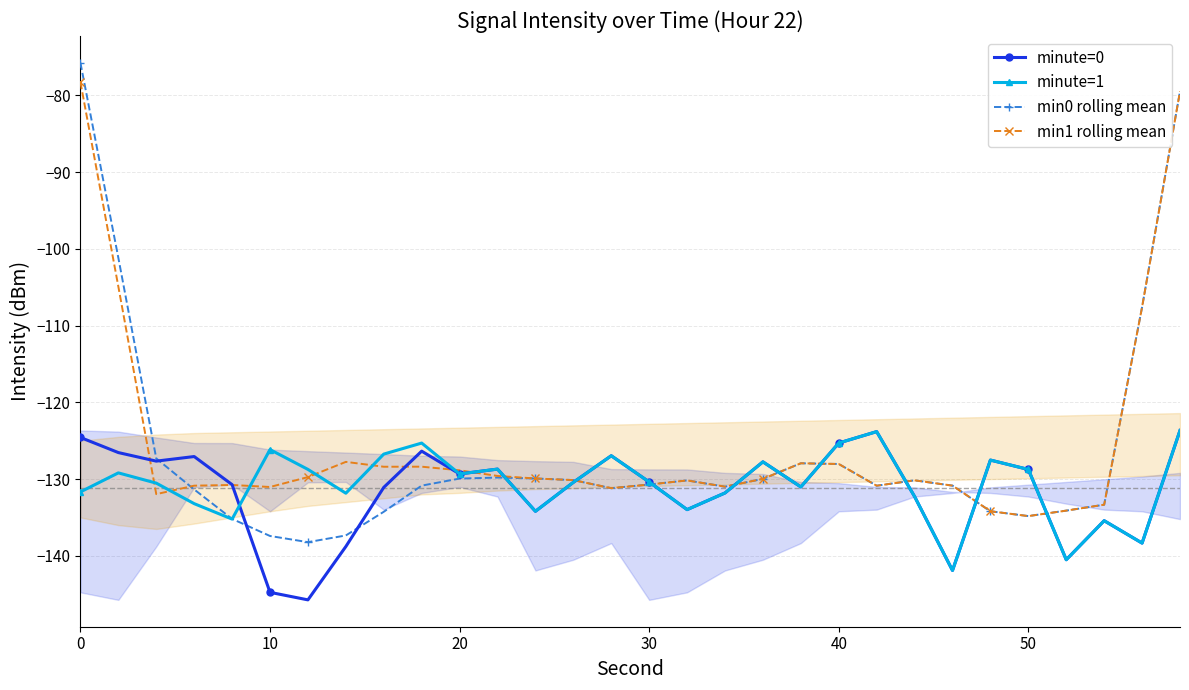

Which series ends up on top after the final intersection of minute=1 and min1 rolling mean?

min1 rolling mean